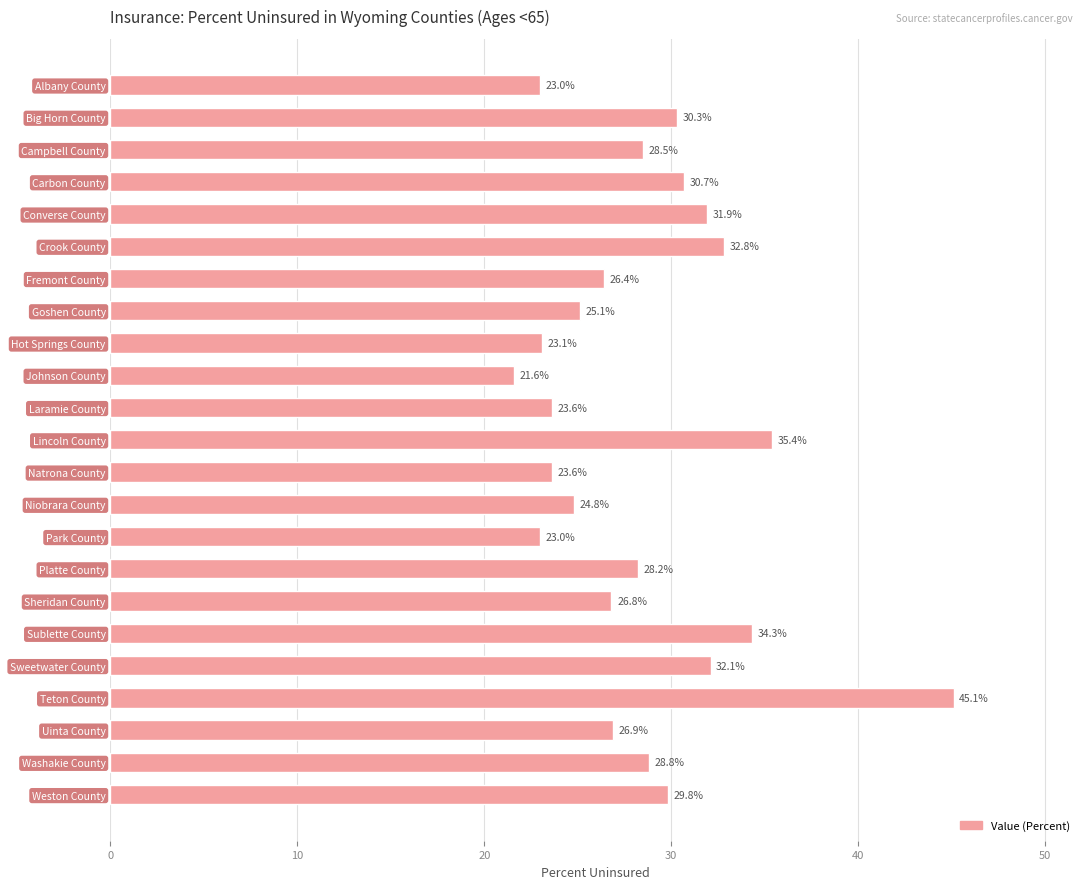

Is it true that the value at Platte County is 28.2?

True